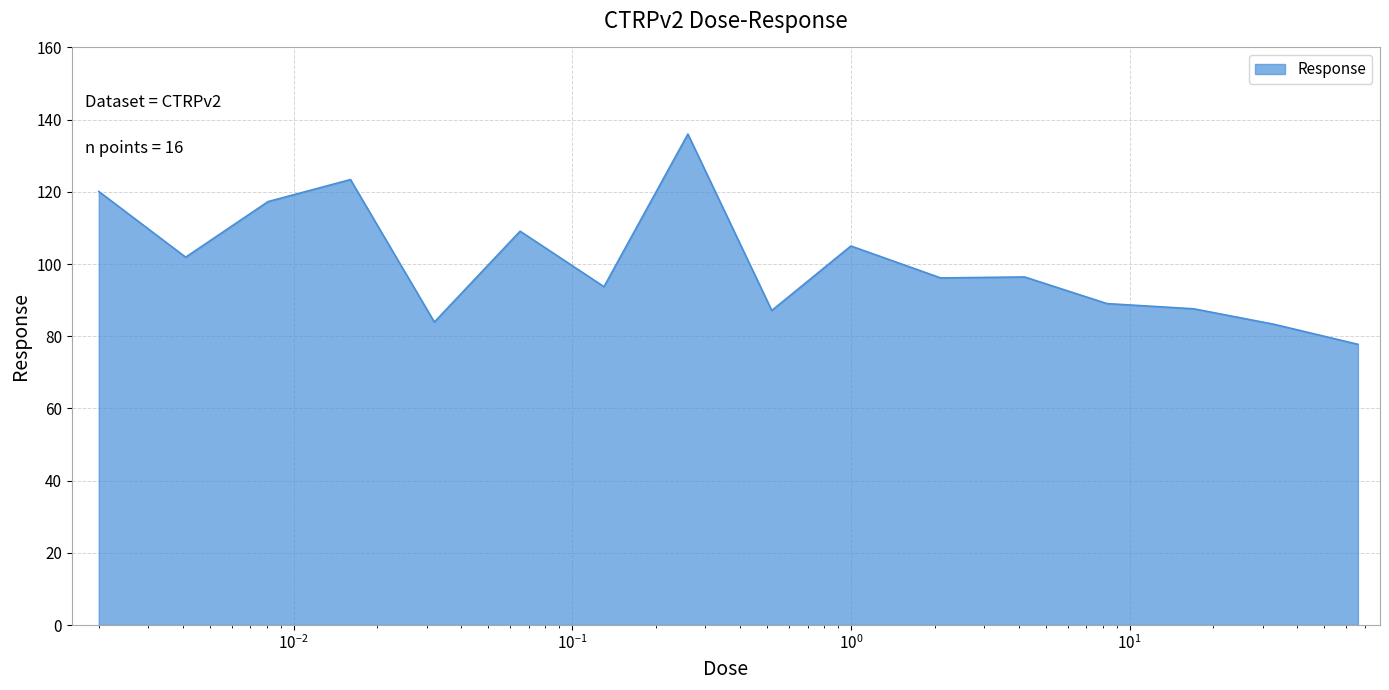

What is the difference between the maximum and minimum values?

58.2